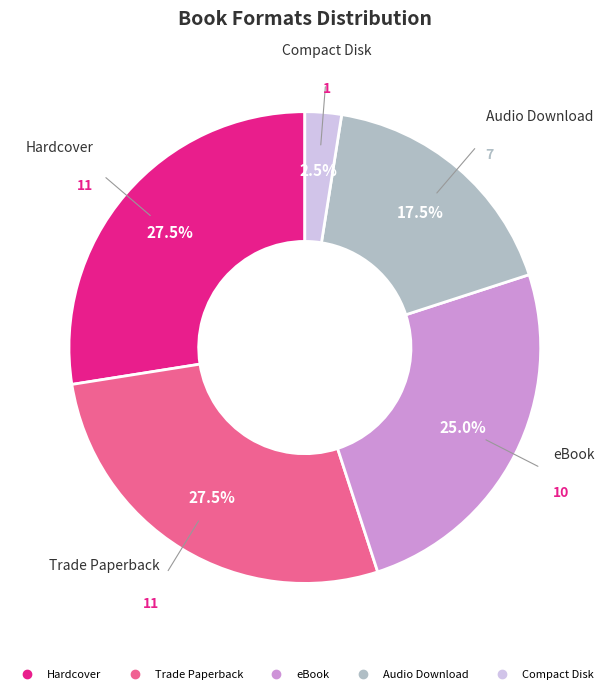

How many segments does this pie chart have?

5